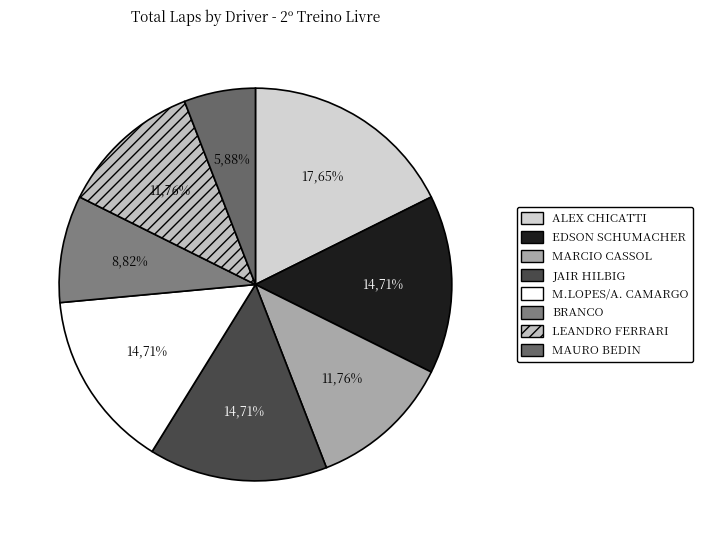

The EDSON SCHUMACHER slice represents 23% of the pie. True or false?

False